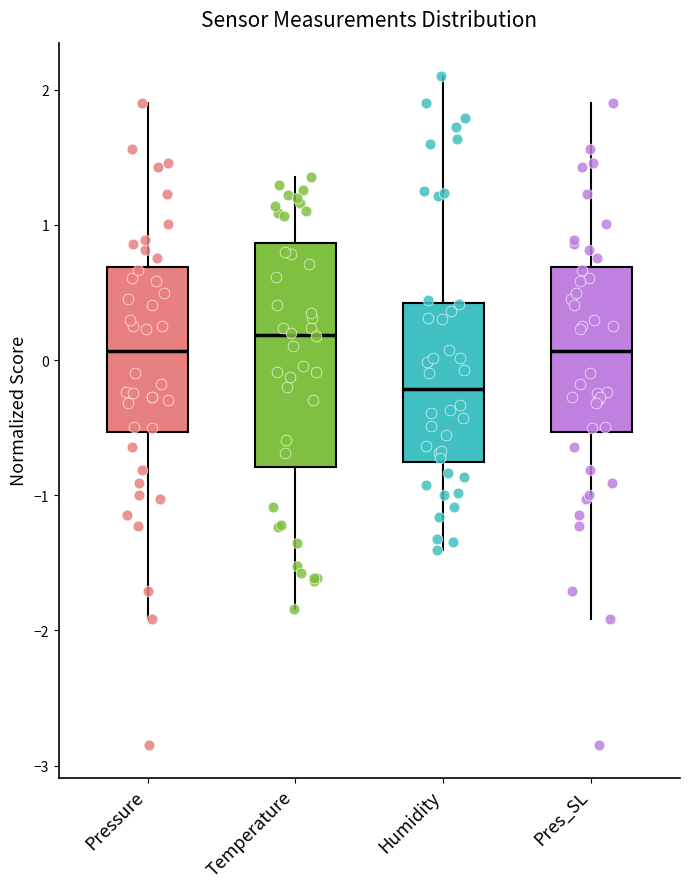

Comparing the boxes themselves (not the whiskers), which one is the tallest?

Temperature